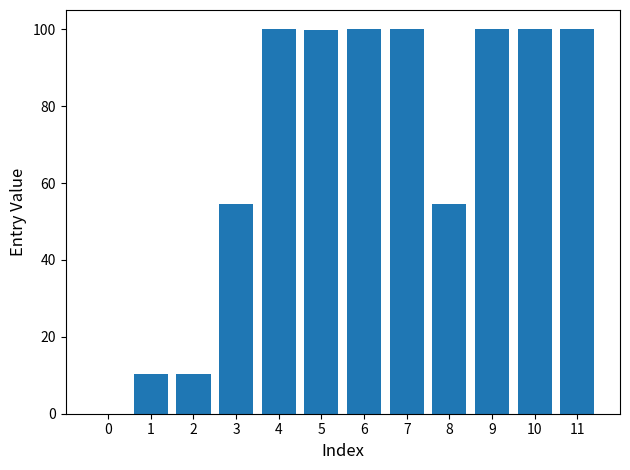

True or false: the data shows 54.6 at 3.

True